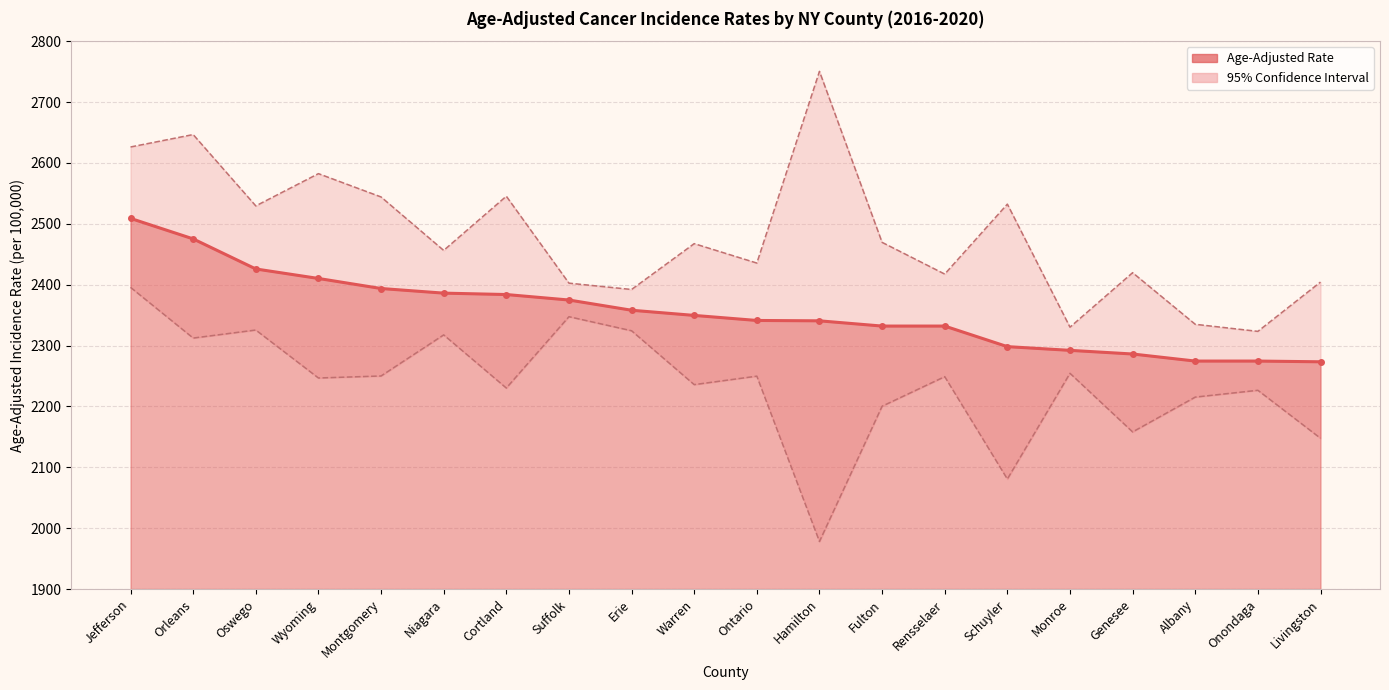

At which category does the chart reach its peak across all series?

Hamilton